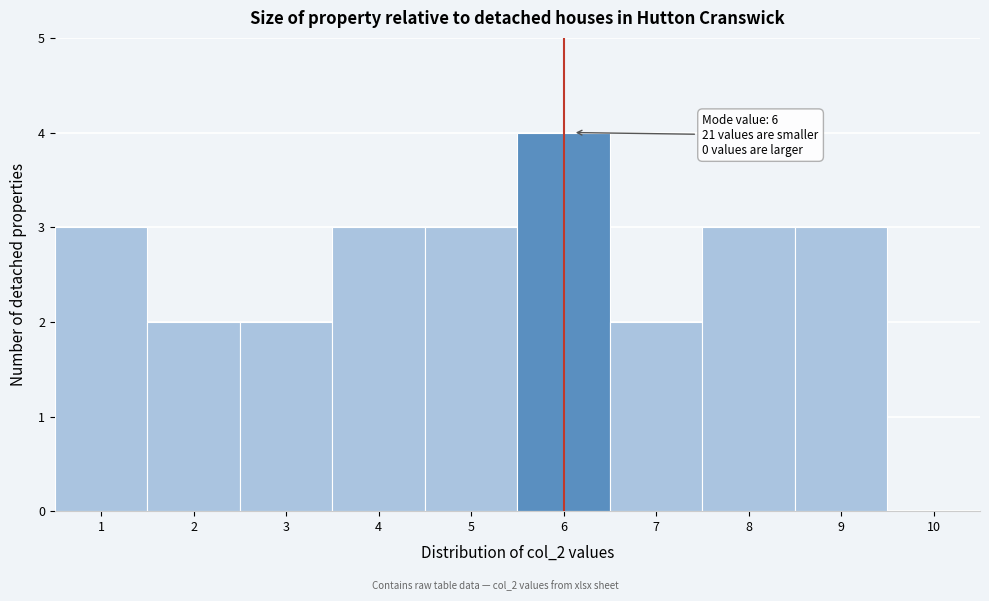

Over which range of the x-axis is the bar tallest?

5.5 to 6.5